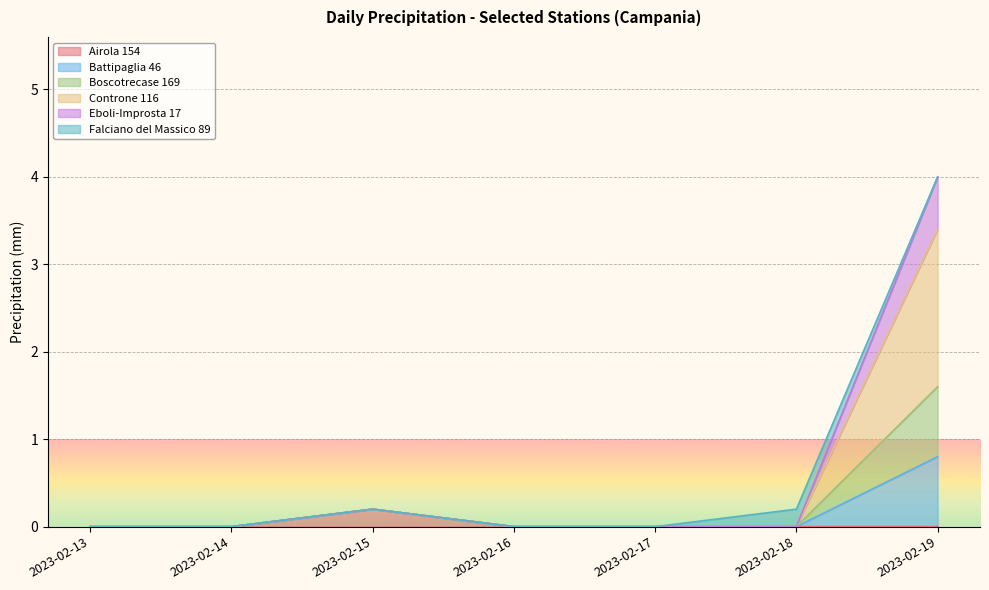

Does the chart display data point markers on the line(s)?

No